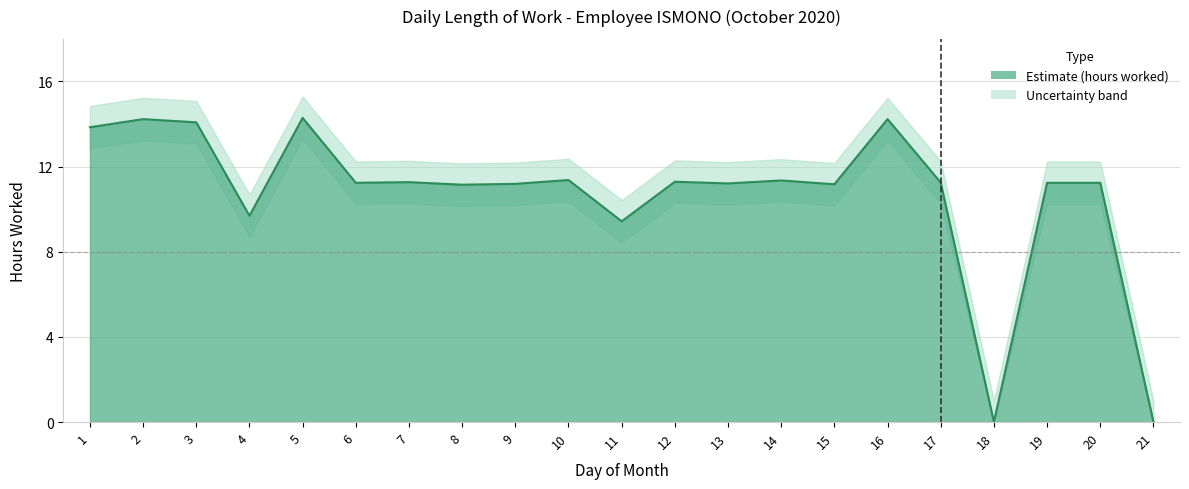

What is the highest value of the Length of Work (hours) series?

14.3